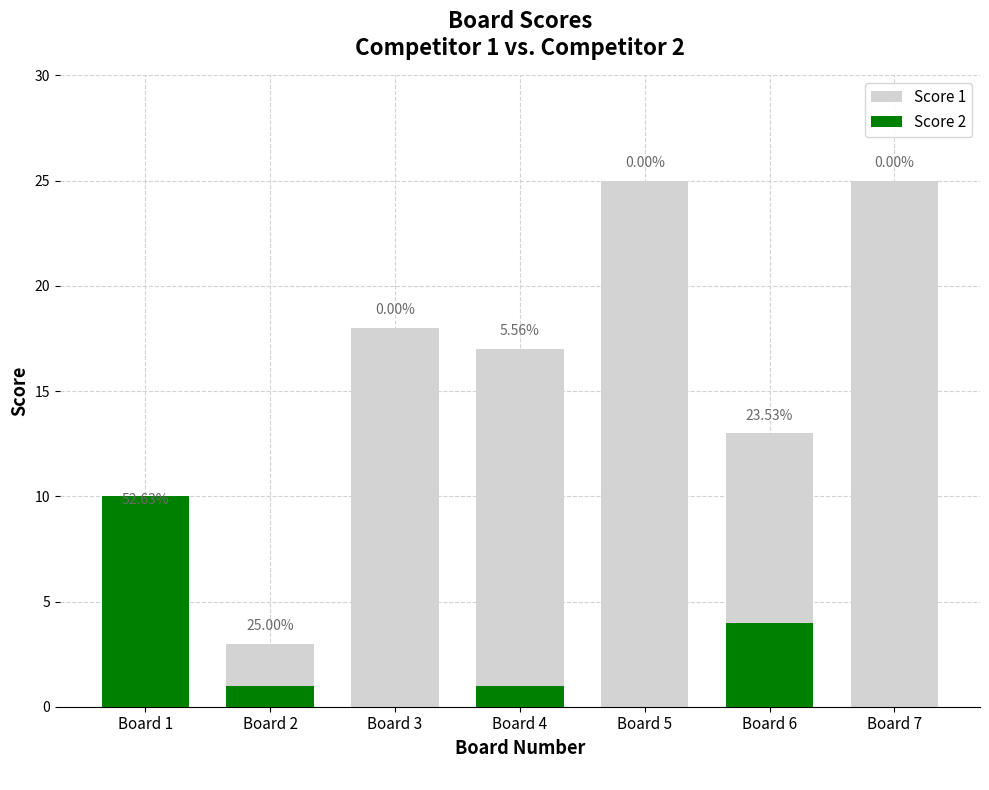

Is it true that Score 2 equals 0 at Board 7?

True